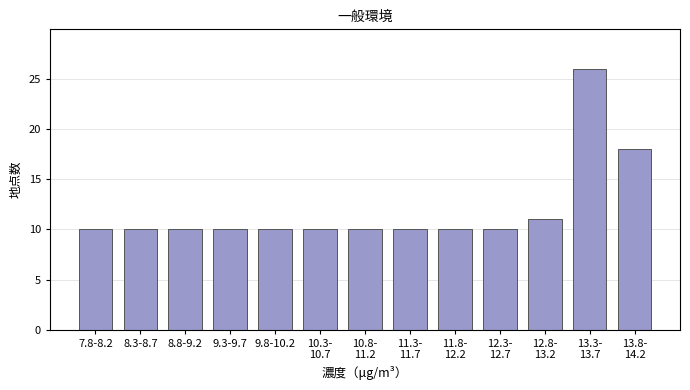

Reading left to right, what are all the values shown in this chart?

10	10	10	10	10	10	10	10	10	10	11	26	18